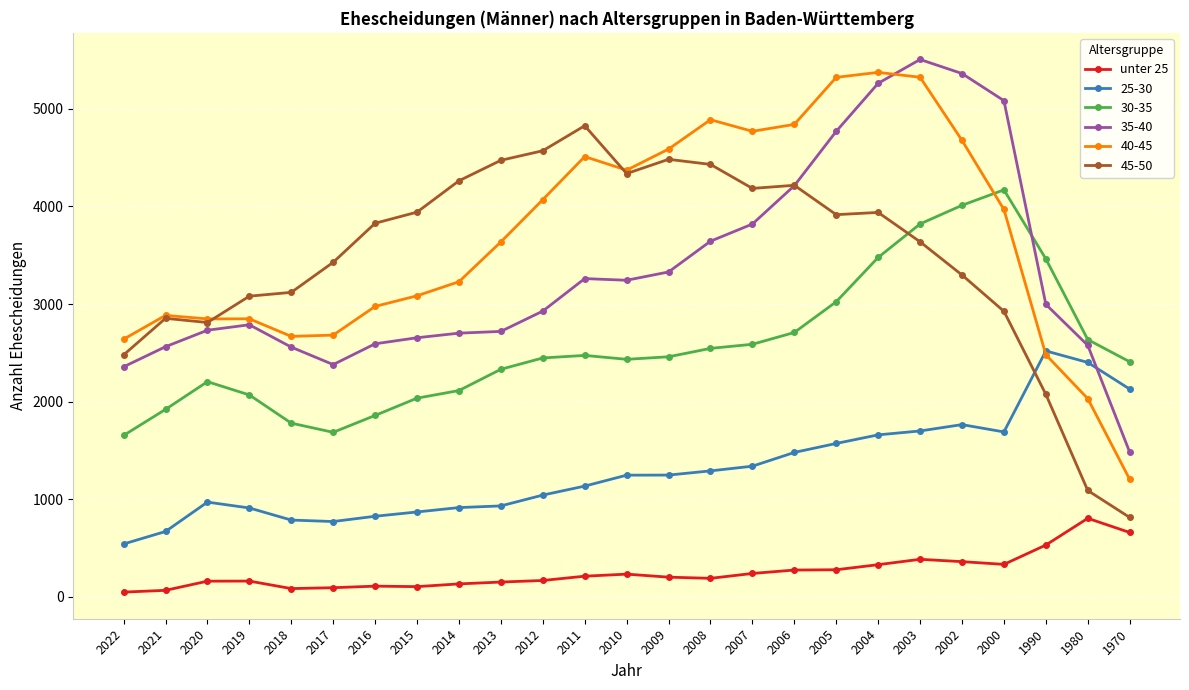

The 40-45 series shows 4770 at 2007. True or false?

True